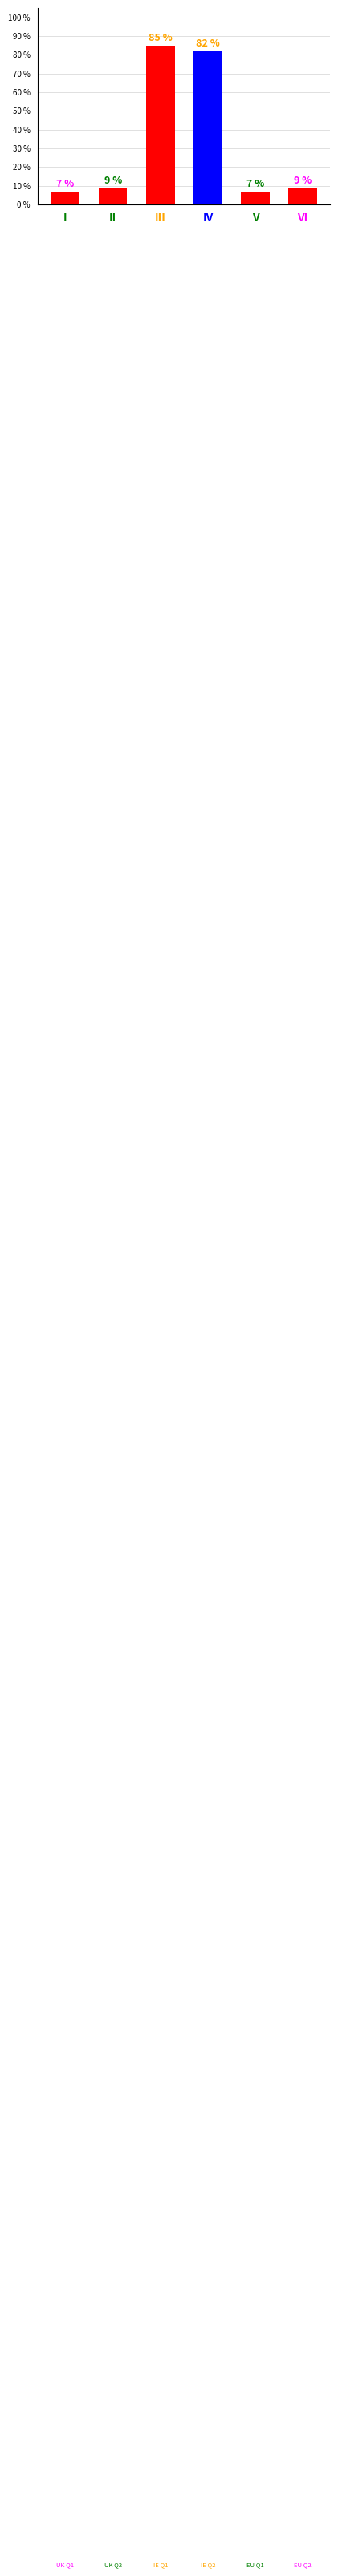

What is the sum of all values?

199